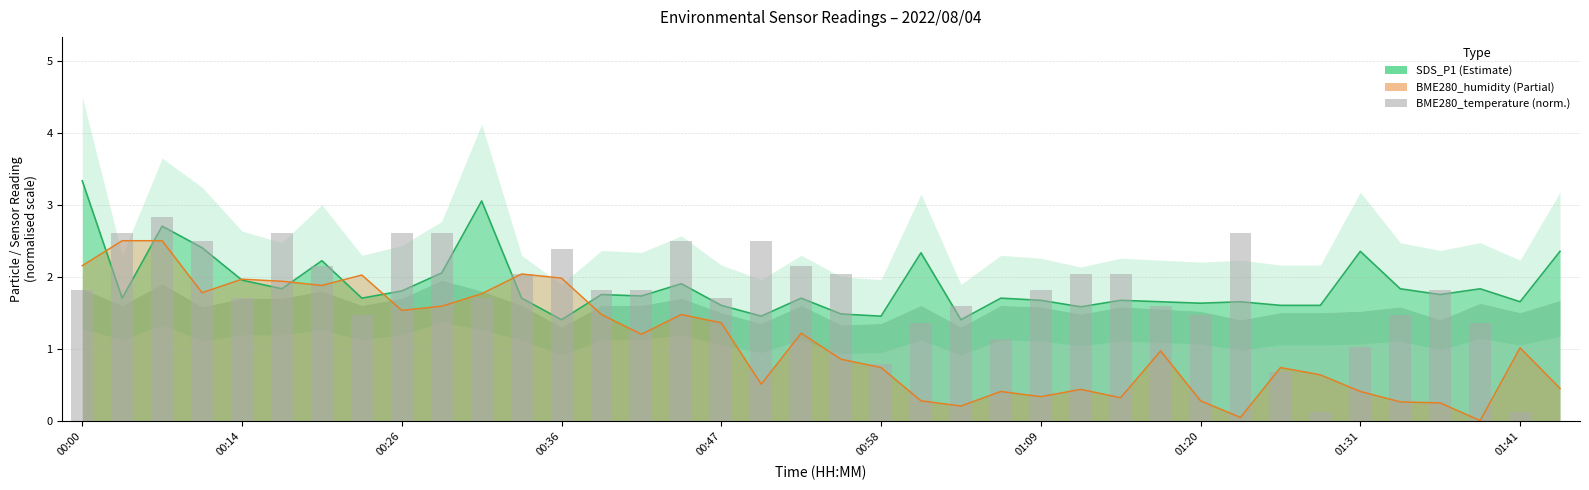

How many groups of bars are there?

38